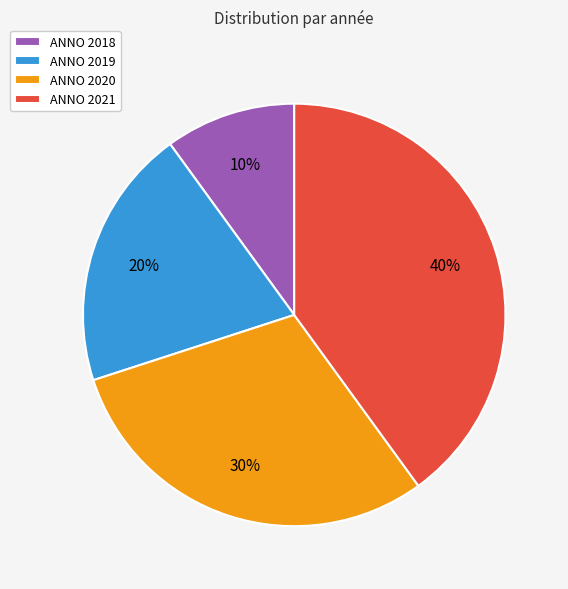

Is the sum of ANNO 2020 and ANNO 2018 greater than half?

No